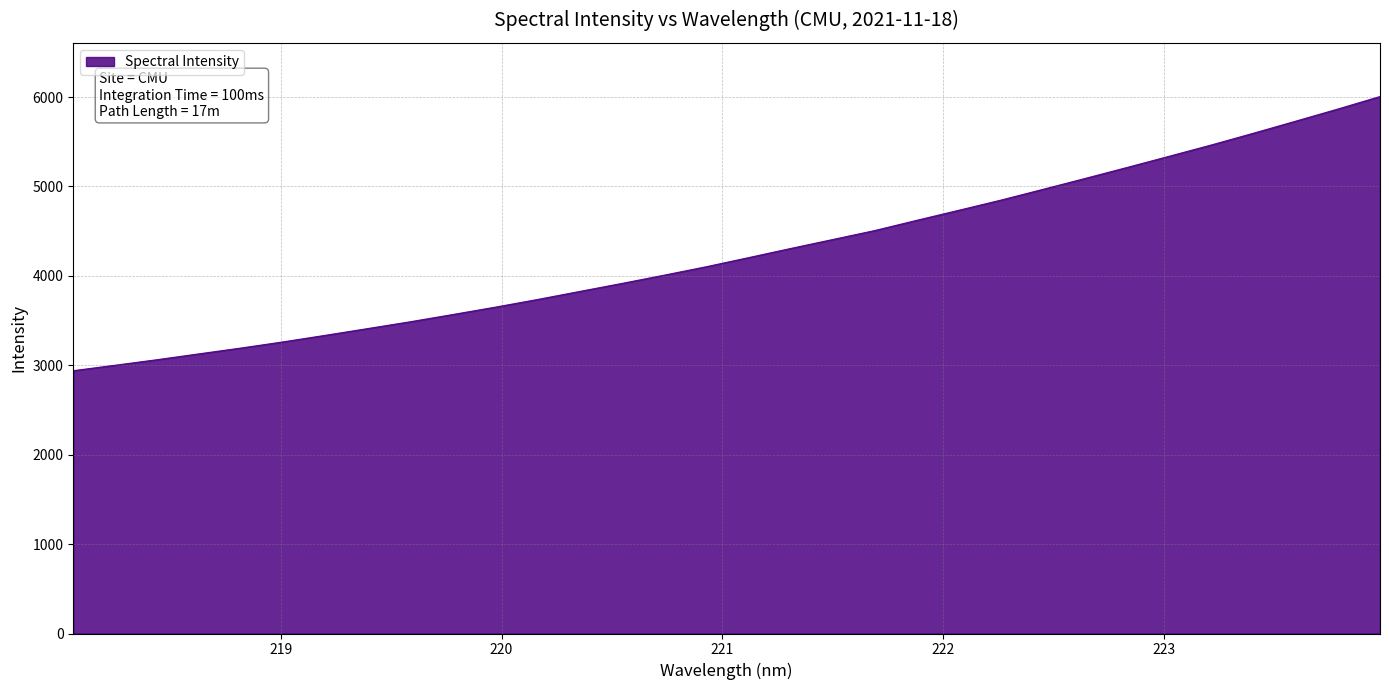

What is the greatest value displayed?

6005.7